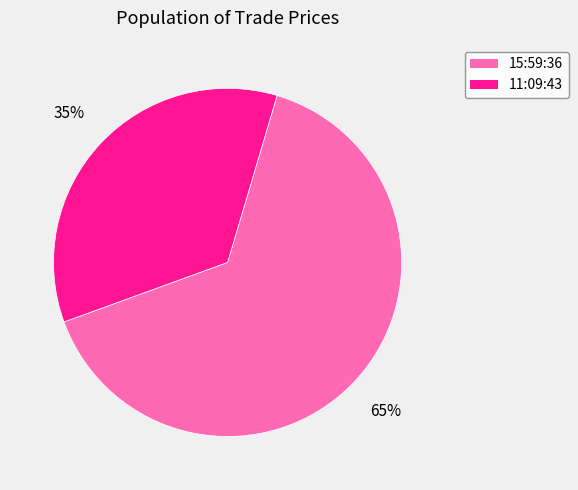

How many segments does this pie chart have?

2